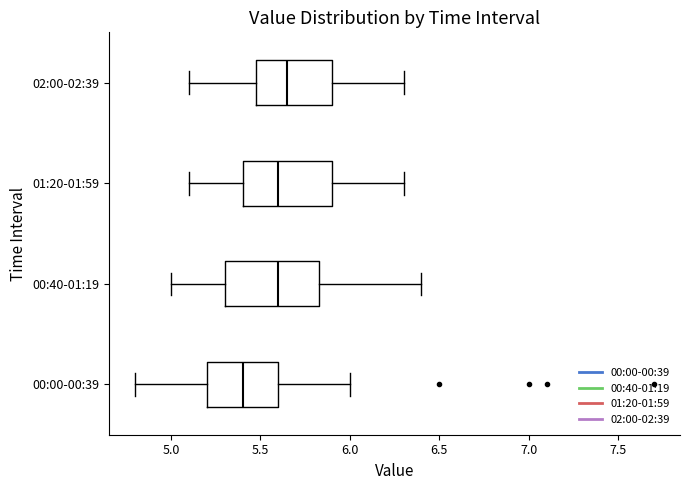

Reading bottom to top, transcribe this box plot: for each box, give where its median line is, the range the box spans, and where its two whiskers end, as read against the x-axis. The values are not printed on the chart, so give them approximately, as read against the axis.

00:00-00:39: median 5.40, box 5.20 to 5.60, whiskers 4.80 to 6.00
00:40-01:19: median 5.60, box 5.30 to 5.85, whiskers 5.00 to 6.40
01:20-01:59: median 5.60, box 5.40 to 5.90, whiskers 5.10 to 6.30
02:00-02:39: median 5.65, box 5.50 to 5.90, whiskers 5.10 to 6.30